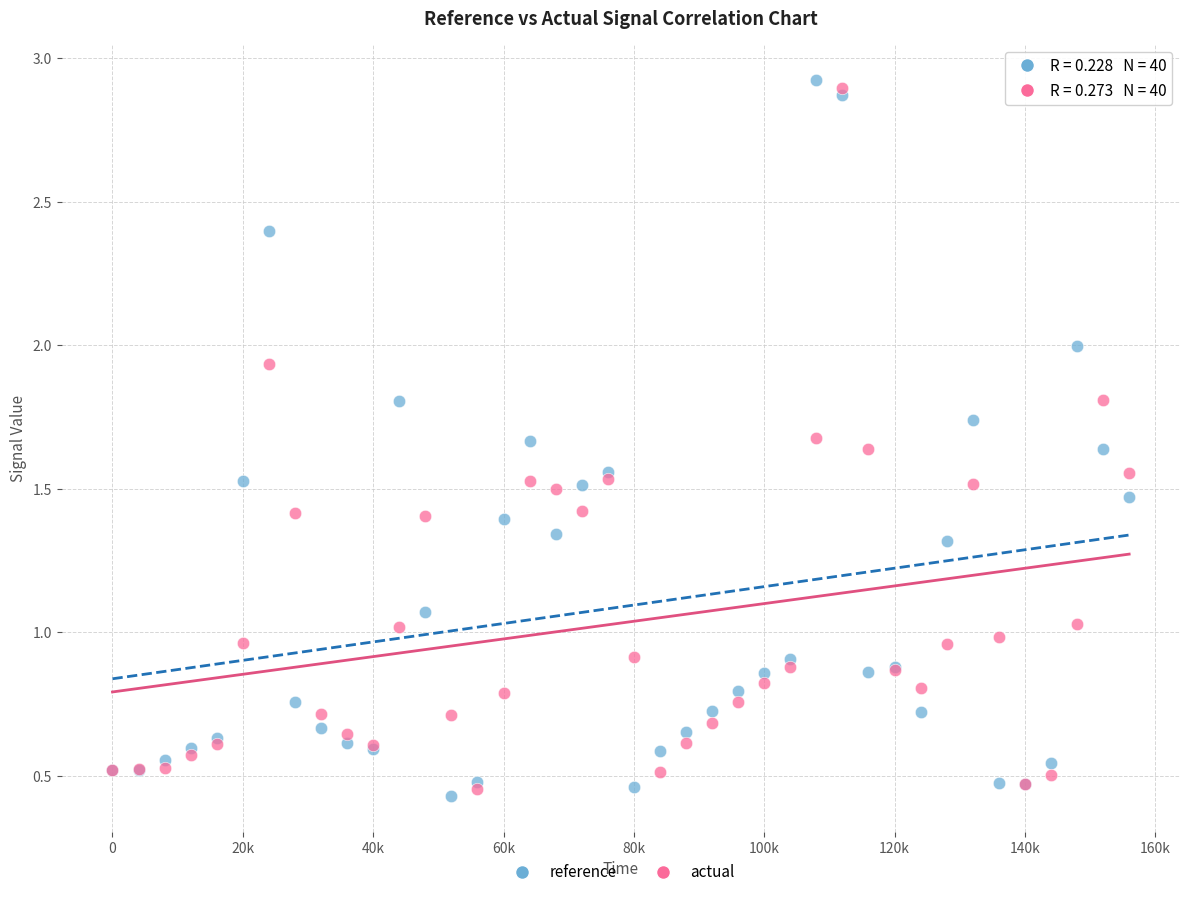

Which series reaches the minimum Y coordinate?

reference